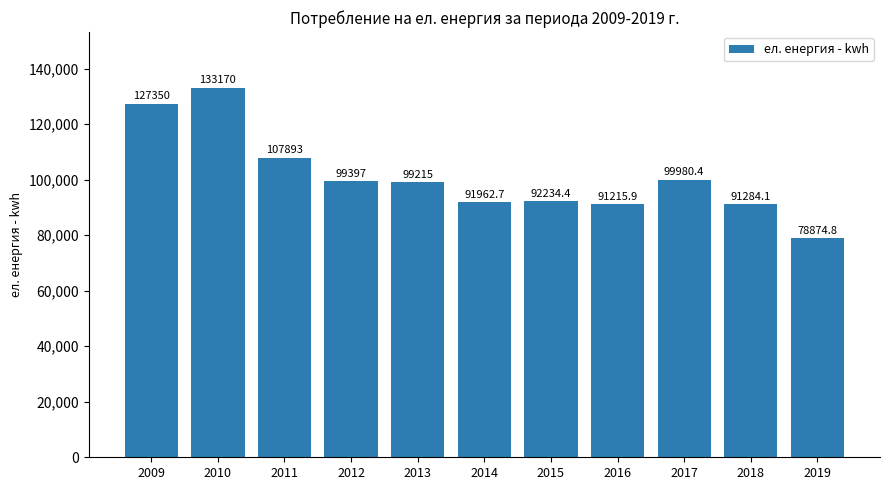

What is the difference between the maximum and minimum values?

54295.2